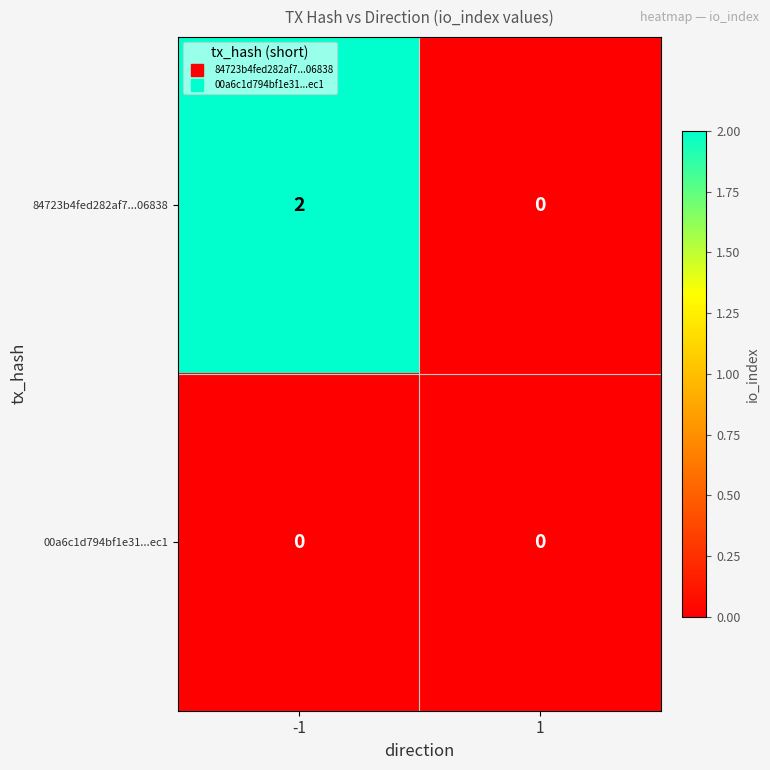

Between -1 and 1, which series saw the biggest shift?

84723b4fed282af7...06838